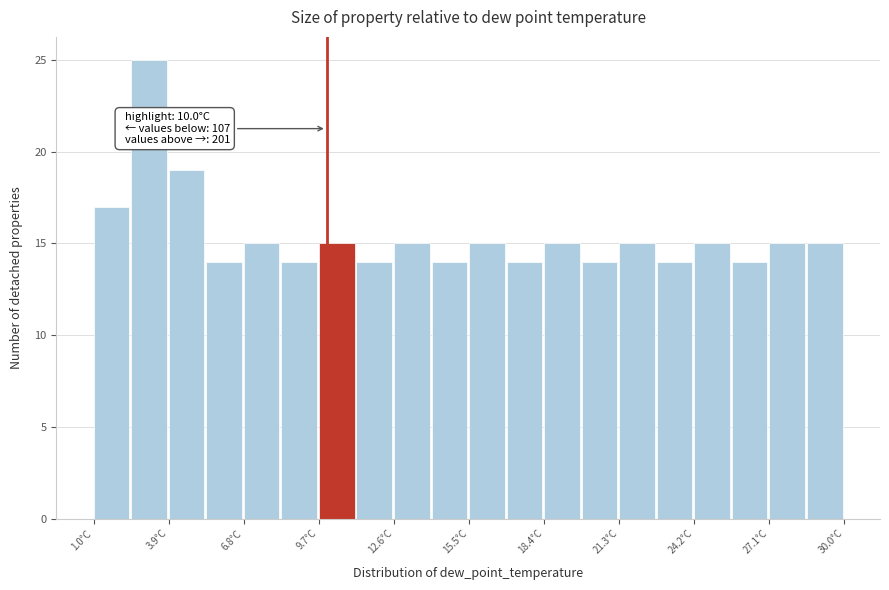

Read against the x-axis, roughly where is the centre of the tallest bar?

3.0